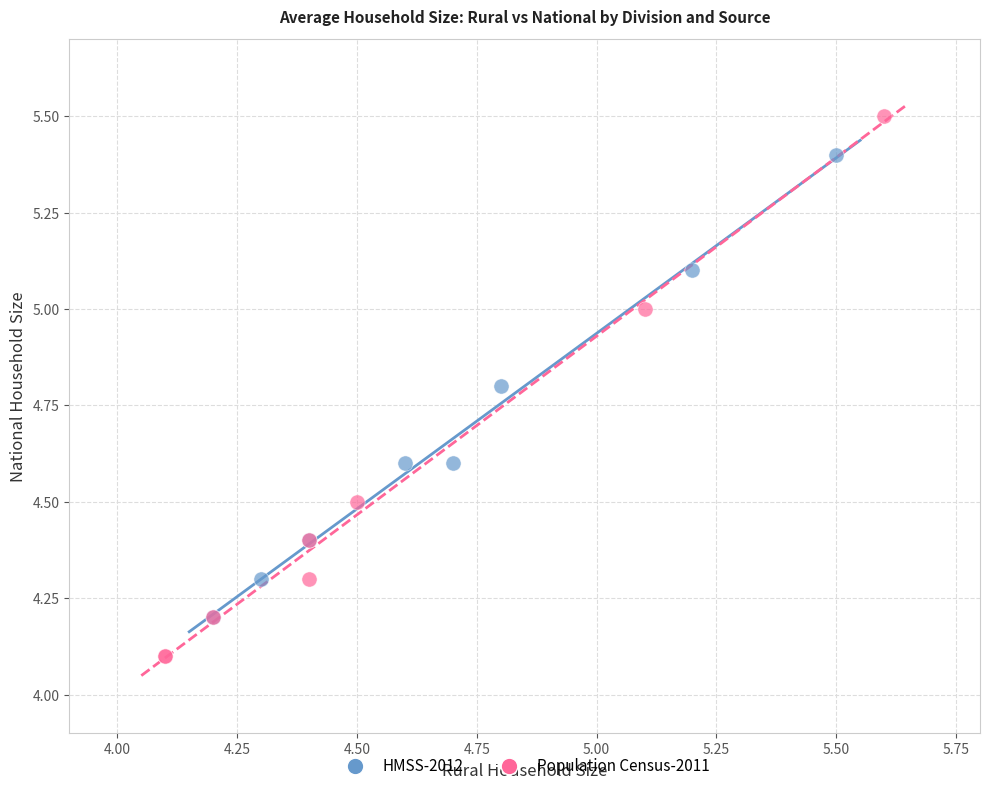

Which series reaches the maximum Y coordinate?

Population Census-2011